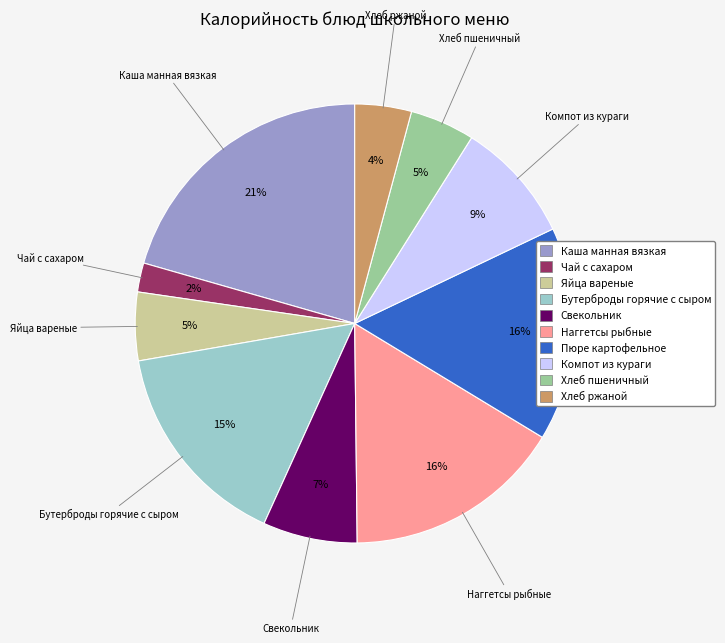

Between Свекольник and Каша манная вязкая, which is larger?

Каша манная вязкая